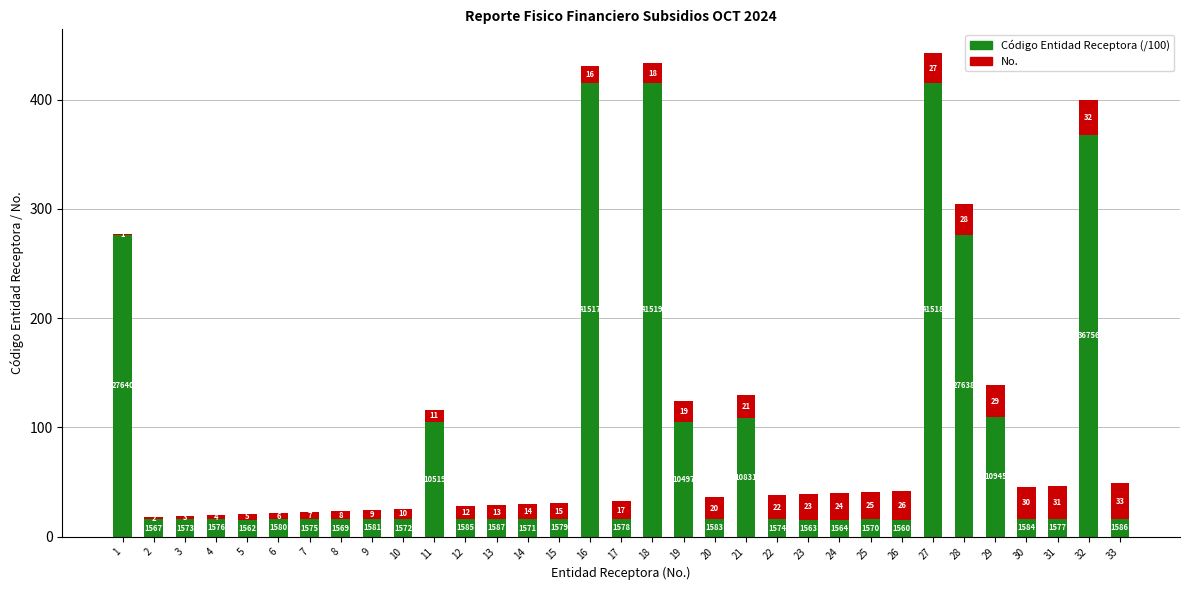

At which label does Código Entidad Receptora (/100) reach its peak?

18